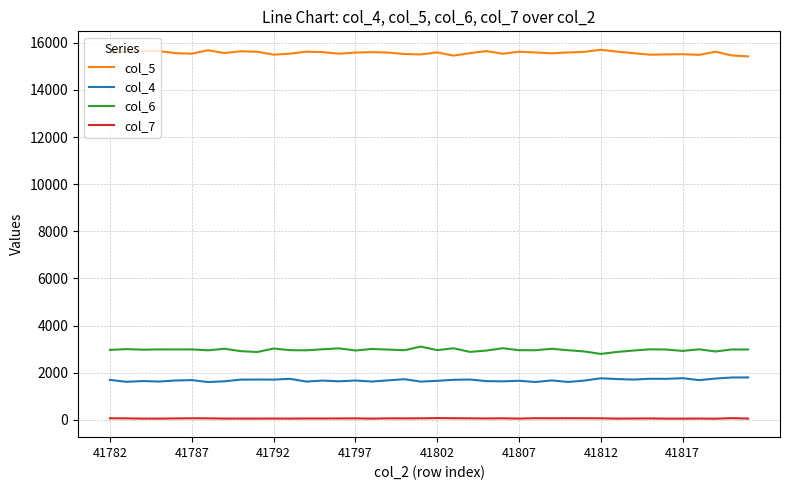

What is the greatest value displayed?

15707